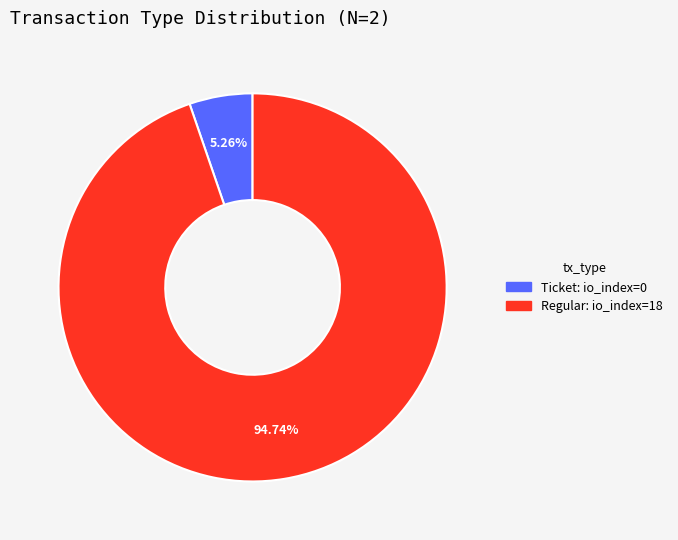

Is there any slice that represents more than half of the pie?

Yes